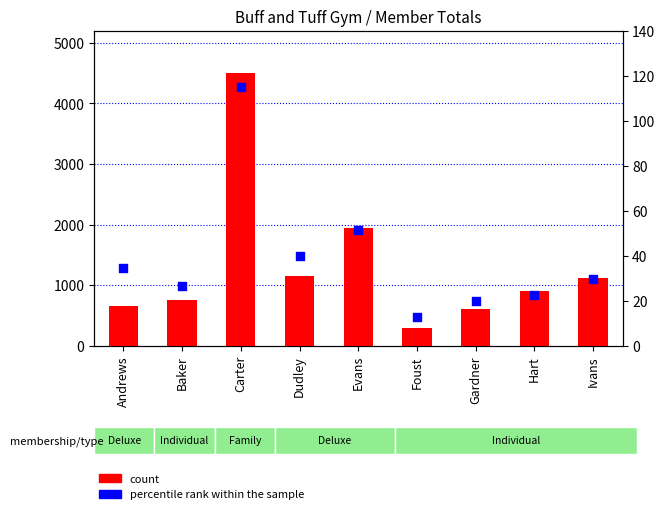

At which category is the sum across all series the highest?

Carter